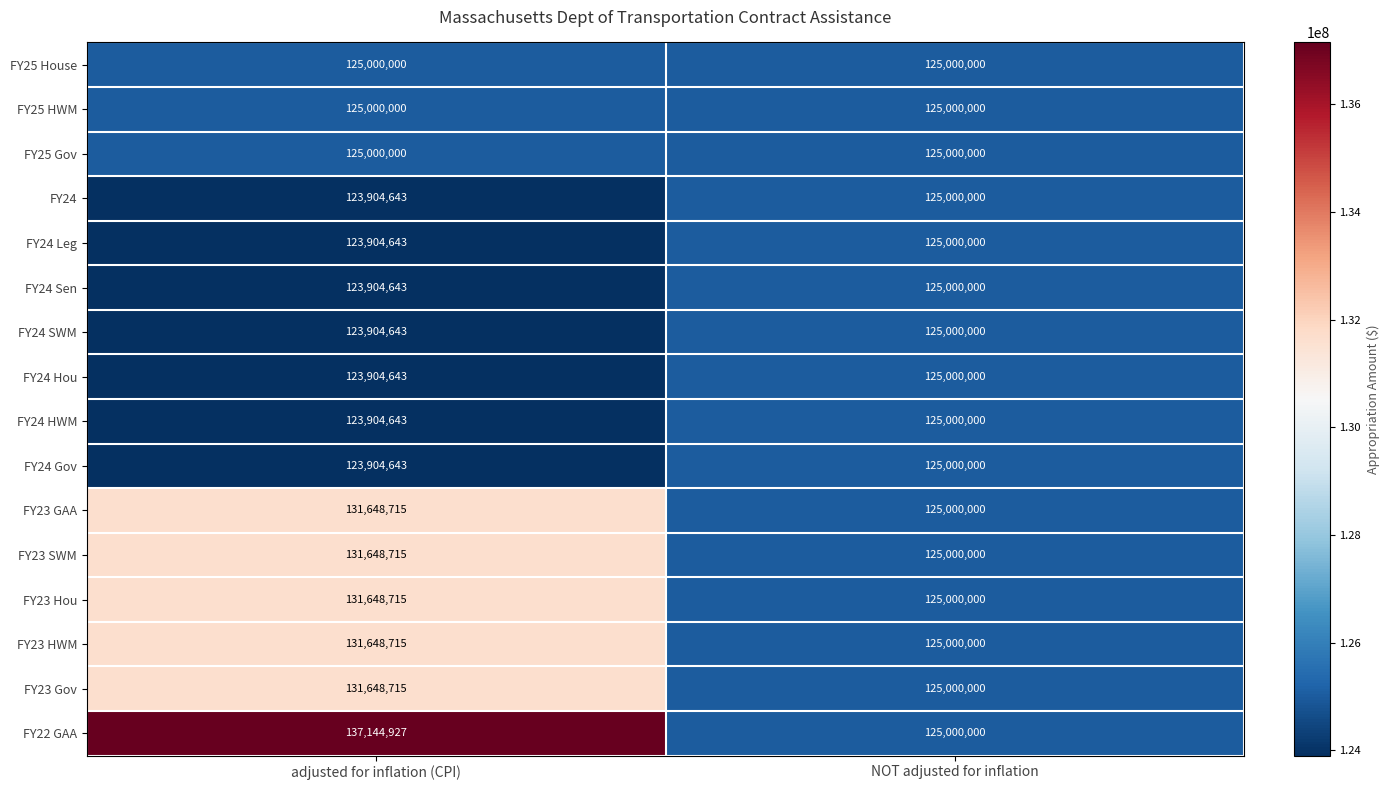

The value of FY24 Hou at adjusted for inflation (CPI) is 194171496. True or false?

False